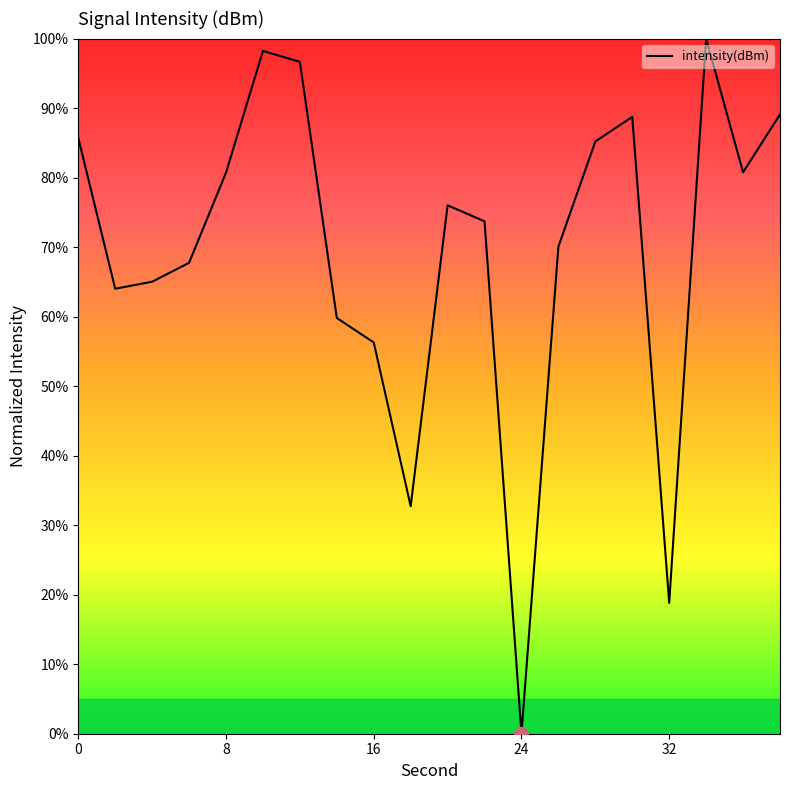

What is the difference between the second highest and minimum values?

98.2